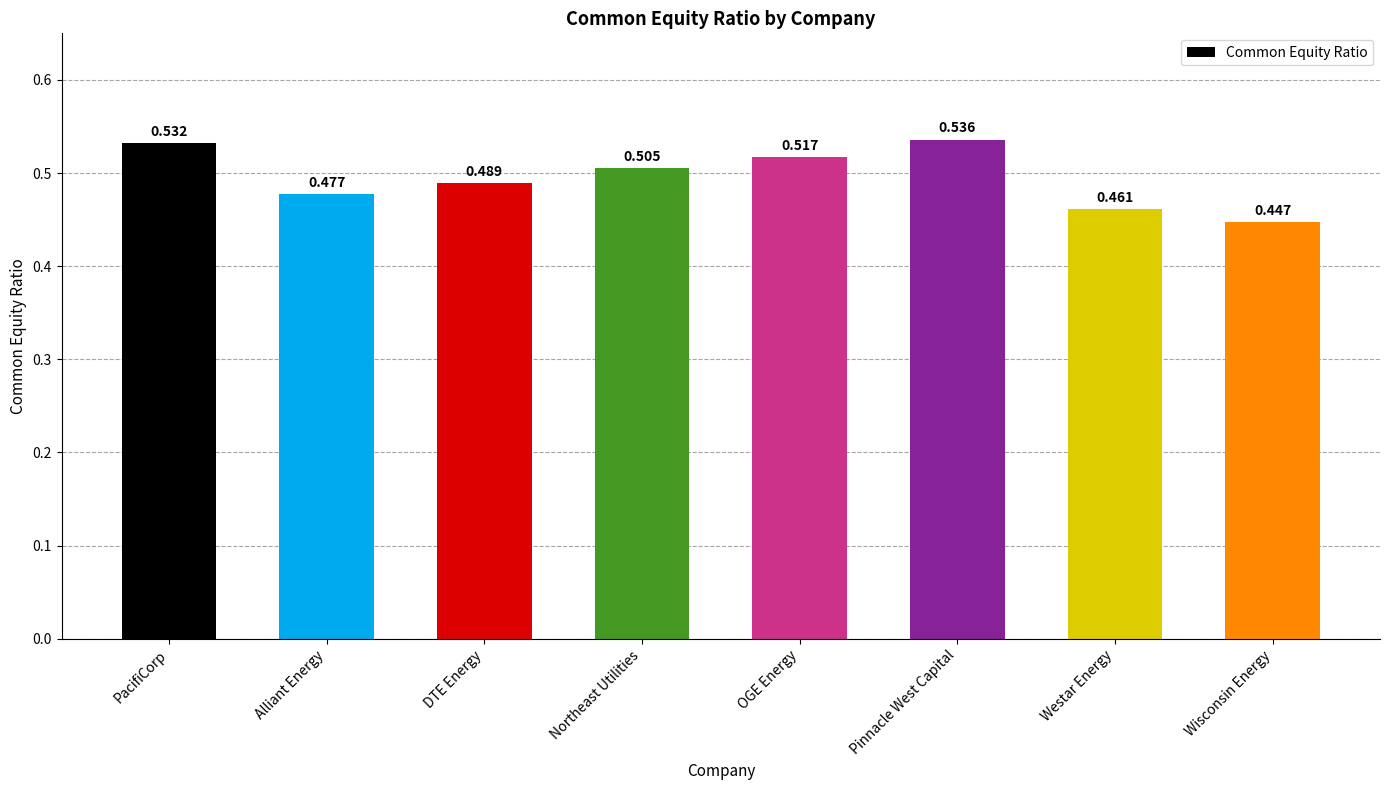

Rank the categories by value from lowest to highest.

Wisconsin Energy, Westar Energy, Alliant Energy, DTE Energy, Northeast Utilities, OGE Energy, PacifiCorp, Pinnacle West Capital